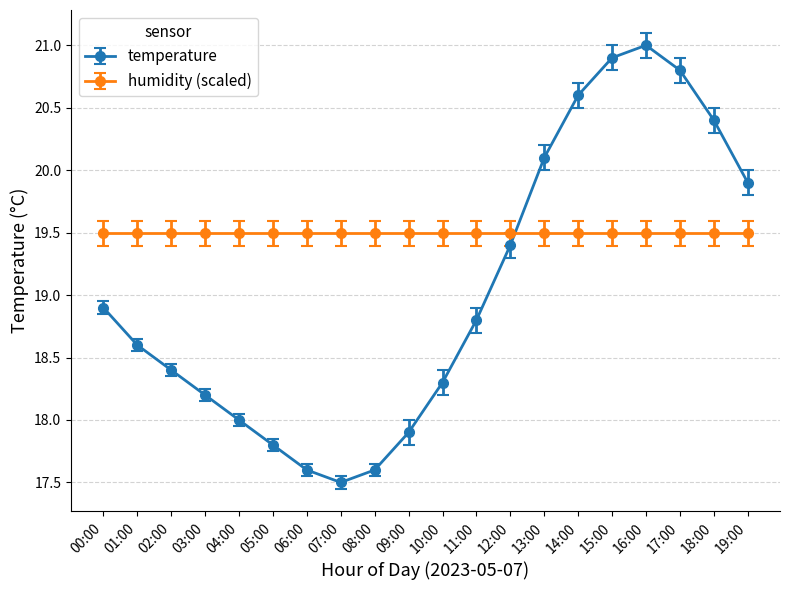

What is the sum of the humidity (scaled) values at 11:00 and 13:00?

39.0